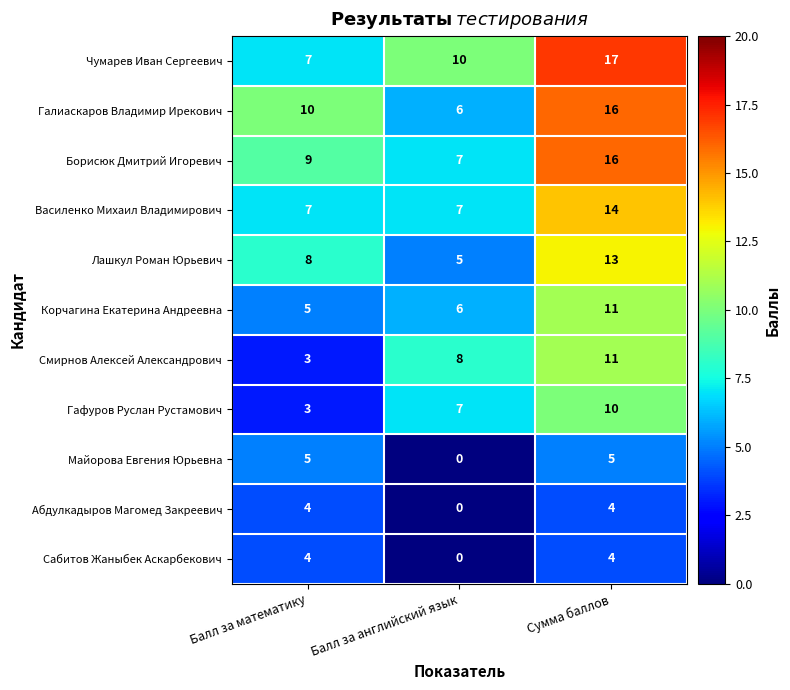

Count the number of categories in the chart.

3